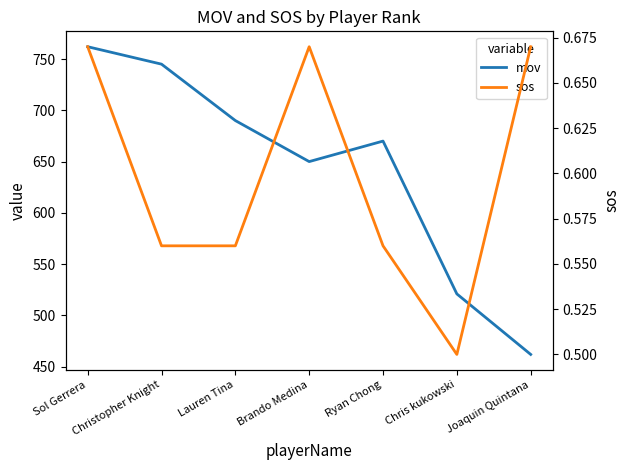

What is the difference between the highest and lowest values at Lauren Tina?

689.4